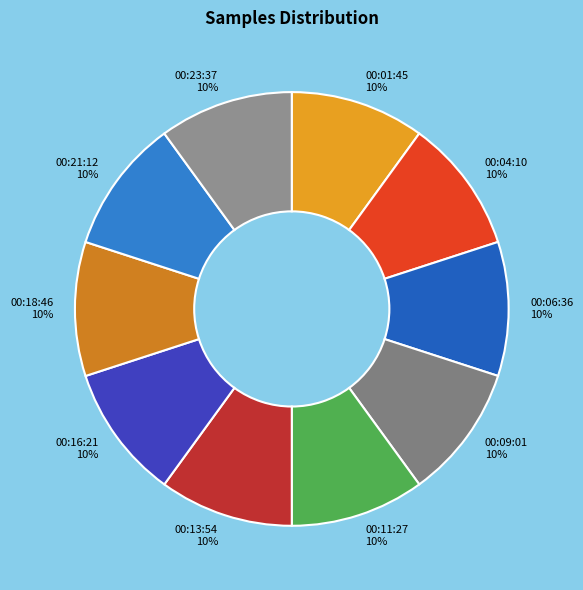

Approximately how many times larger is the value at 00:23:37 compared to 00:18:46?

1.0